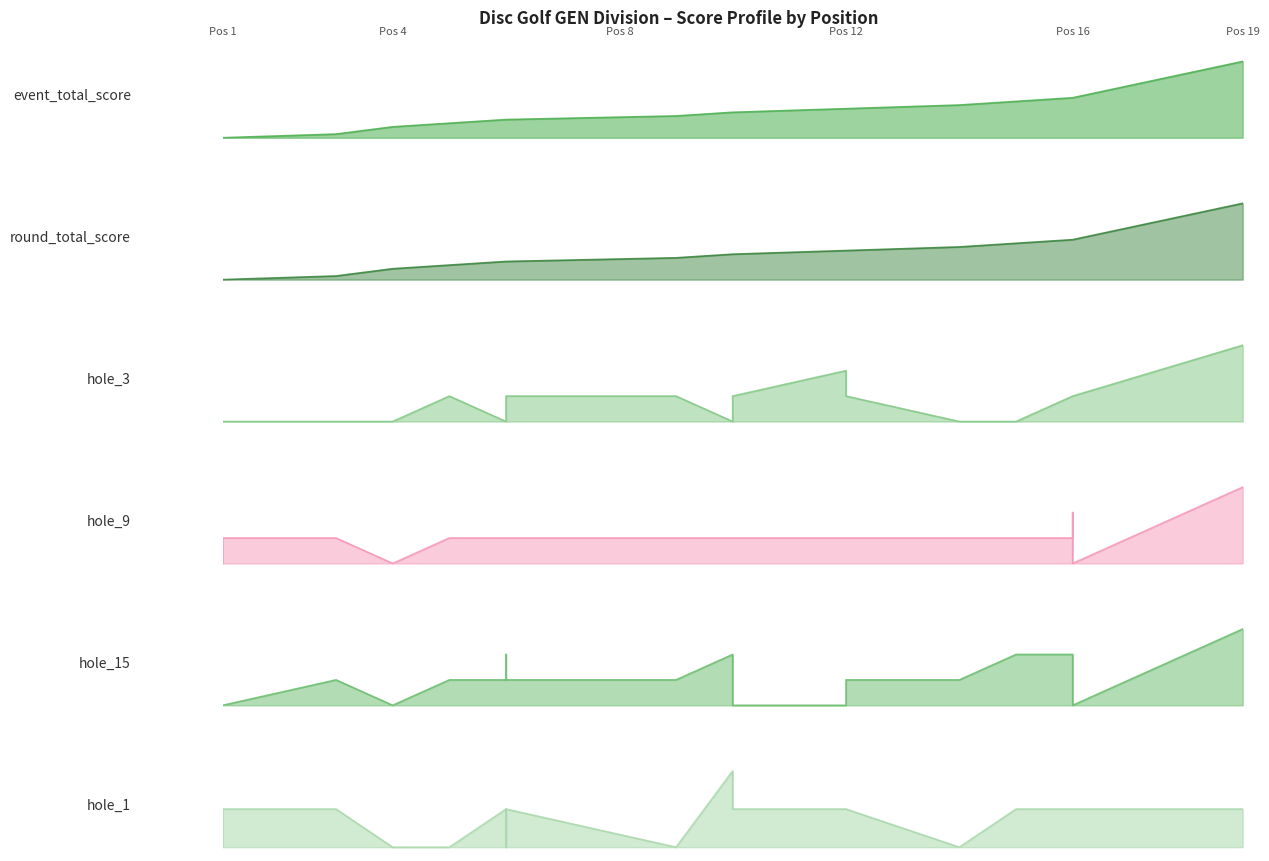

True or false: hole_1_line and hole_9_line cross at least once.

True